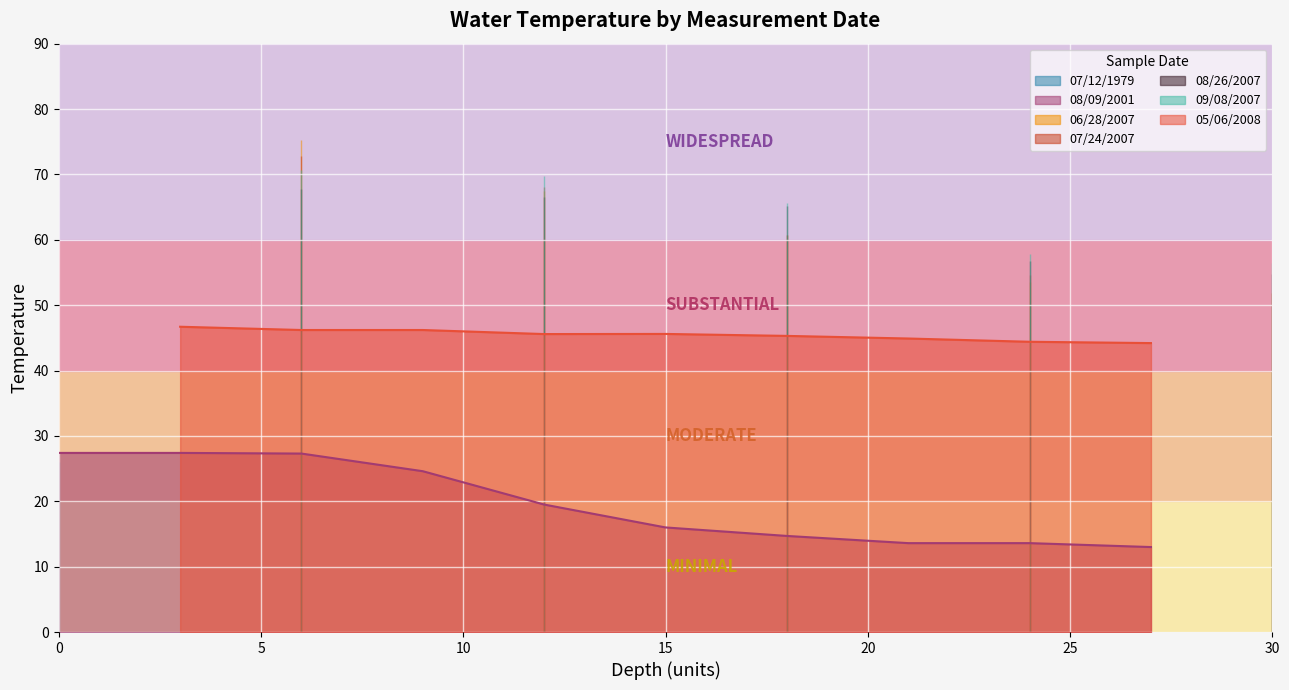

Where does the data first go above 51?

06/28/2007